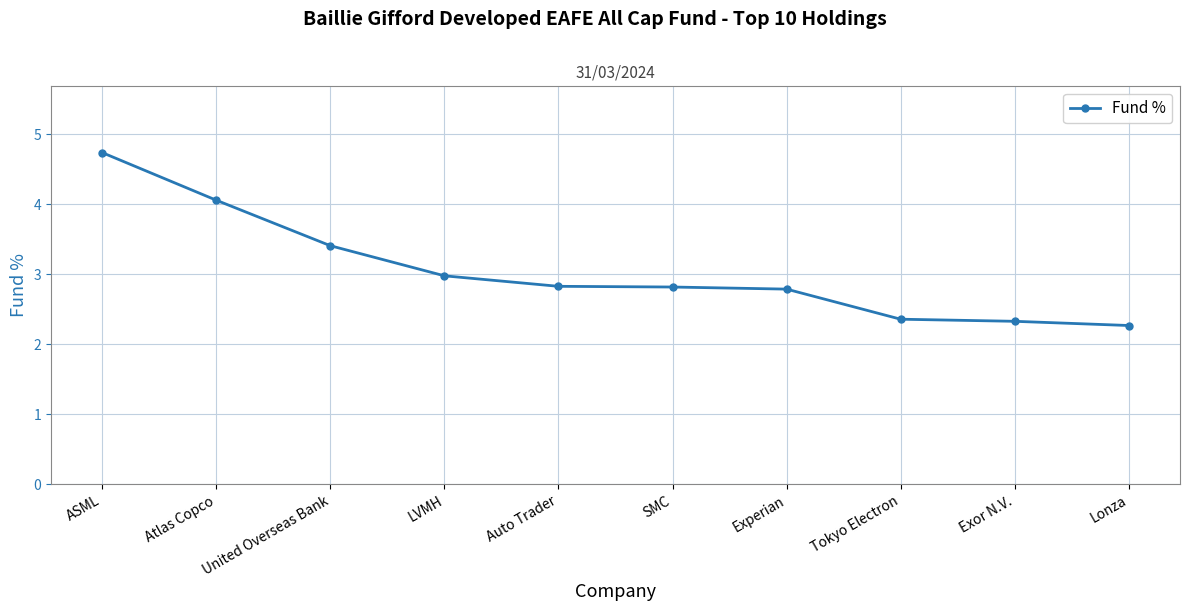

What is the difference between the second highest and second lowest values?

1.7